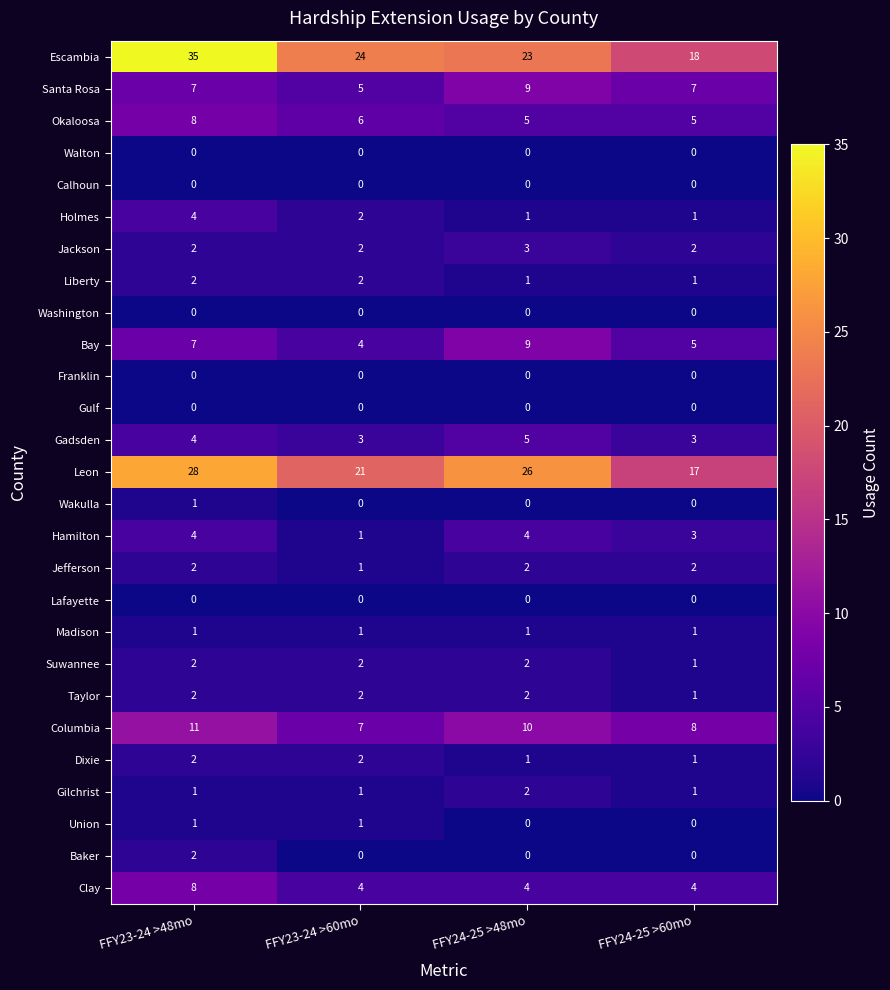

How many data points does each series have?

4